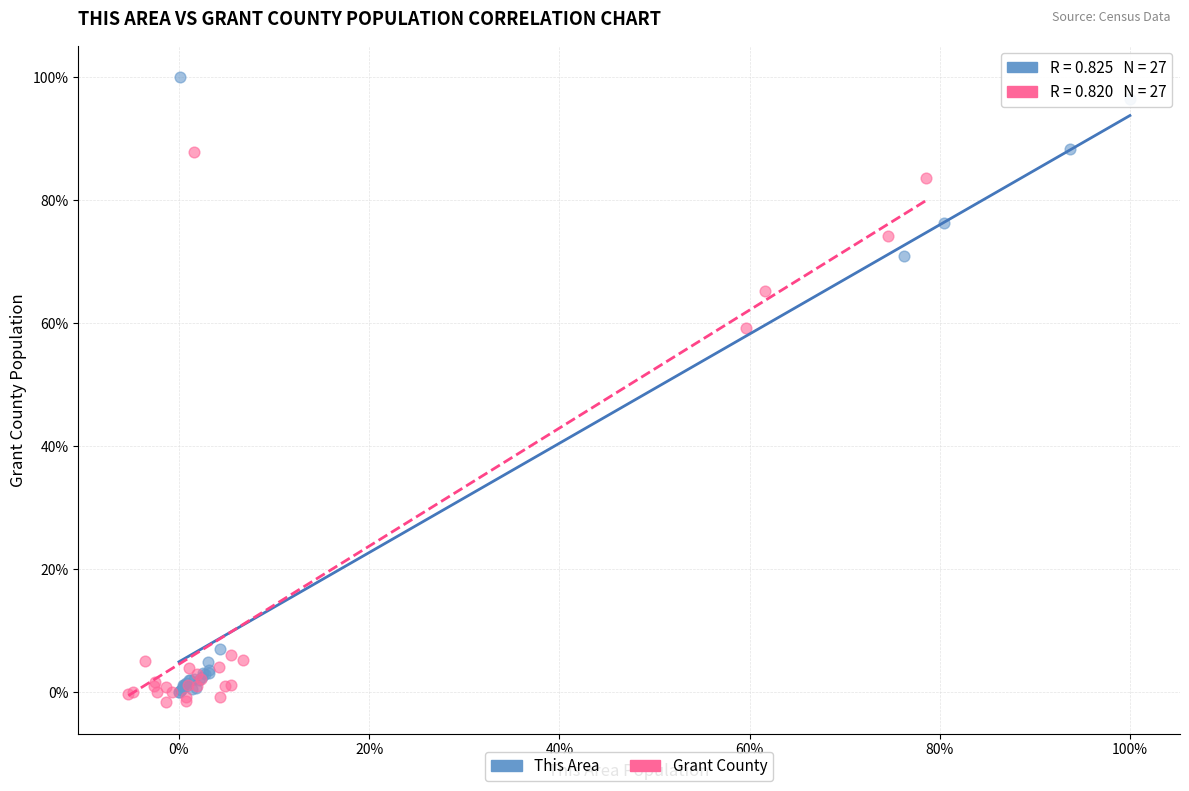

Which series reaches the minimum Y coordinate?

Grant County